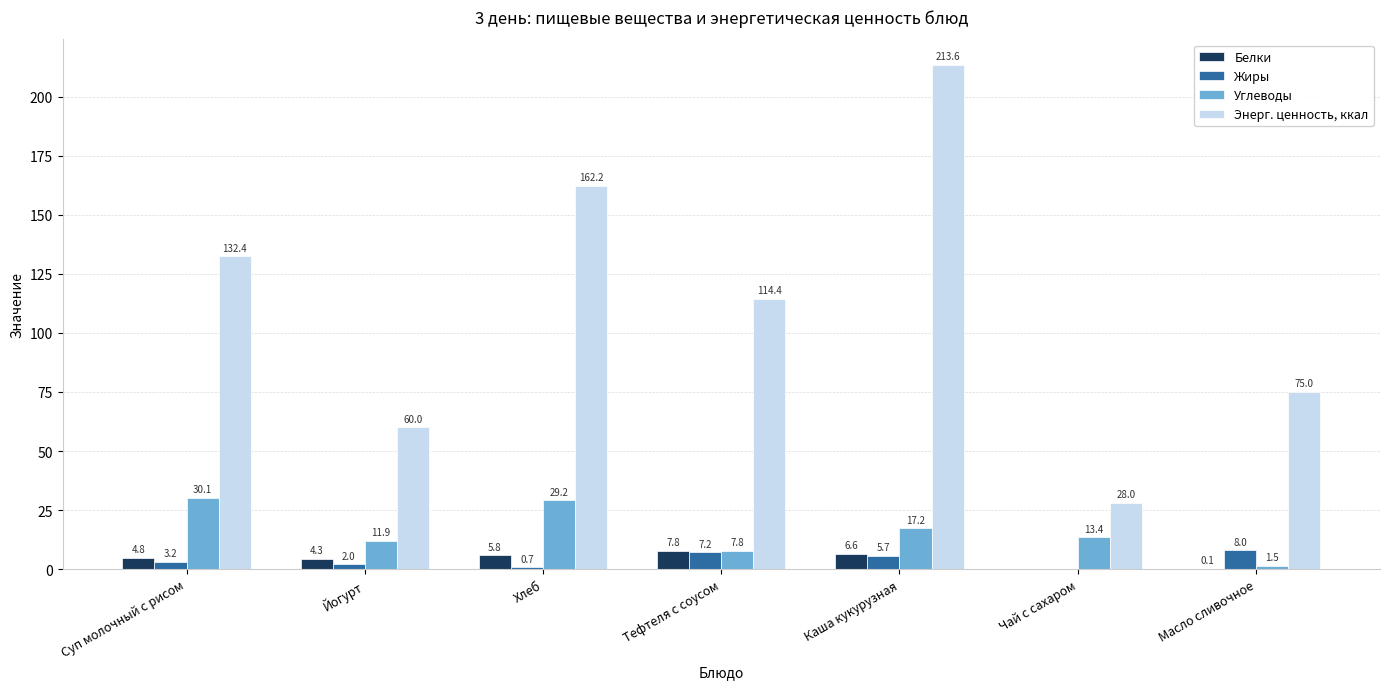

What is the difference between the Белки values at Хлеб and Чай с сахаром?

5.8